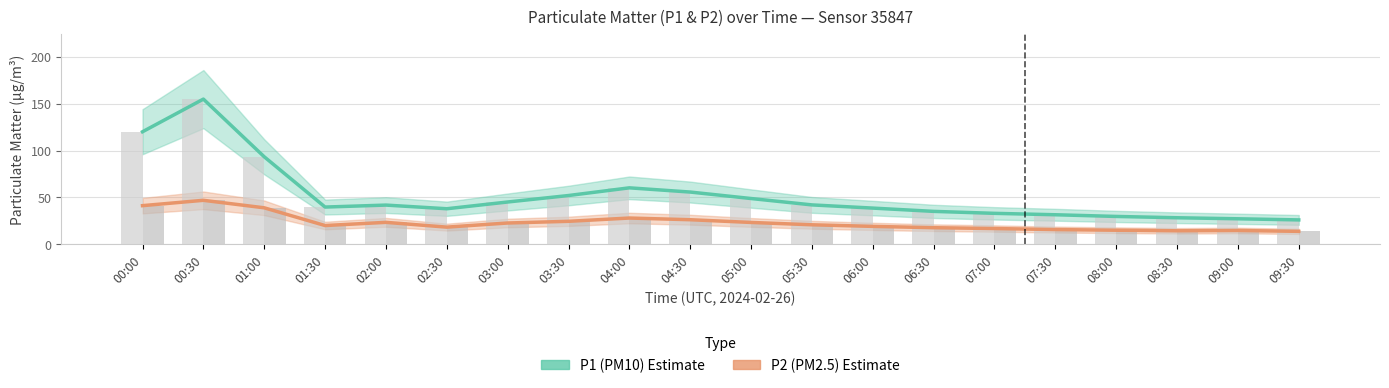

True or false: P2 (PM2.5) has a value of 26.3 at 04:30.

True